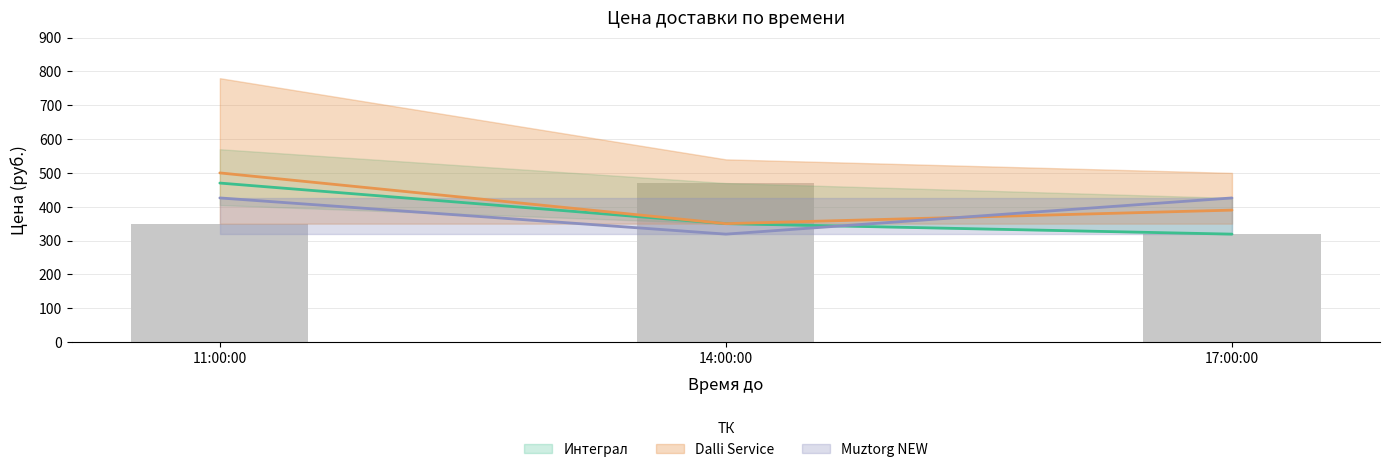

What is the label of the 3rd bar from the right?

11:00:00